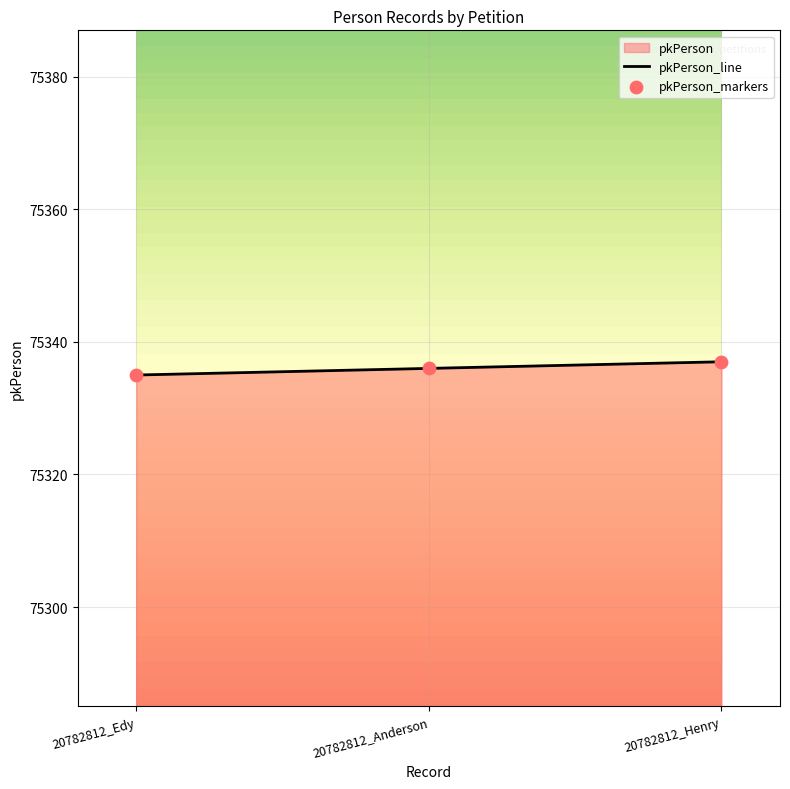

What is the change in value from 20782812_Edy to 20782812_Anderson?

+1